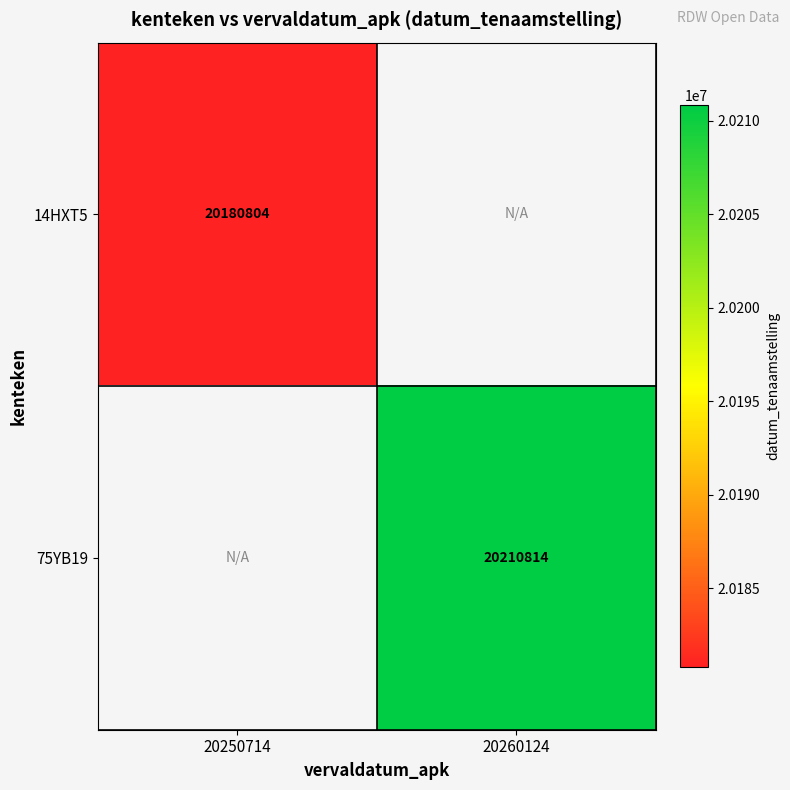

The value of 75YB19 at 20260124 is 20210814. True or false?

True